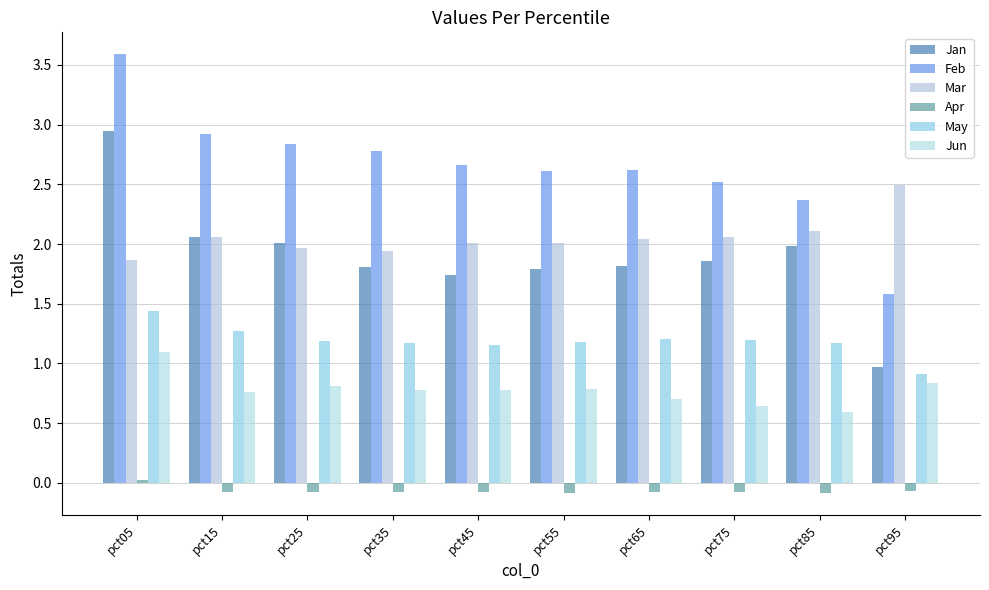

Does the chart contain any negative values?

Yes